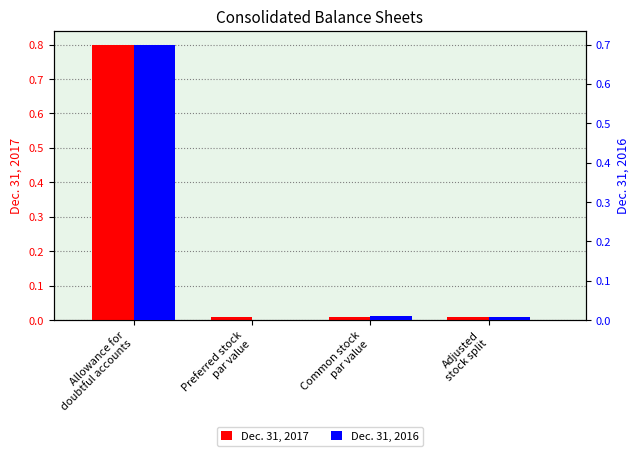

What are all the series names shown in the legend?

Dec. 31, 2017, Dec. 31, 2016